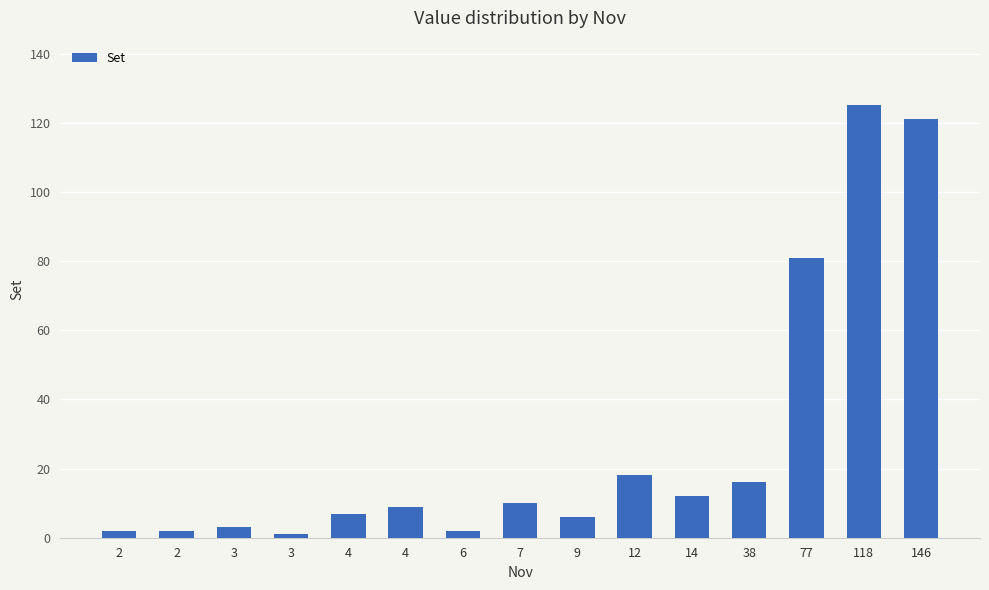

How many values are below 9?

7